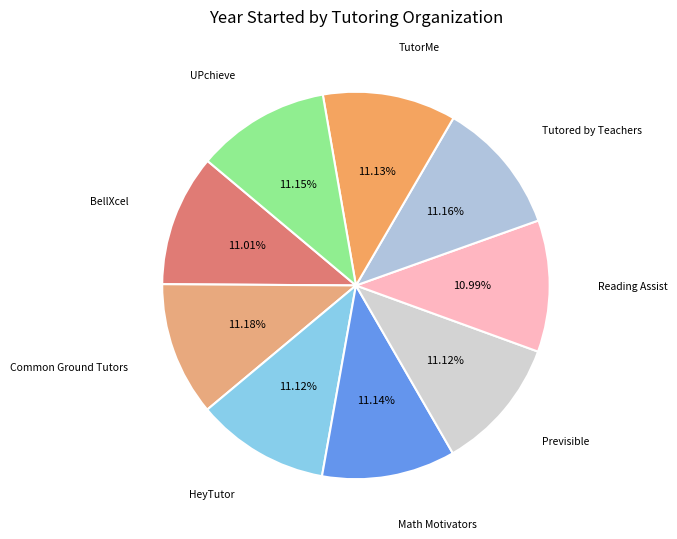

How many segments does this pie chart have?

9